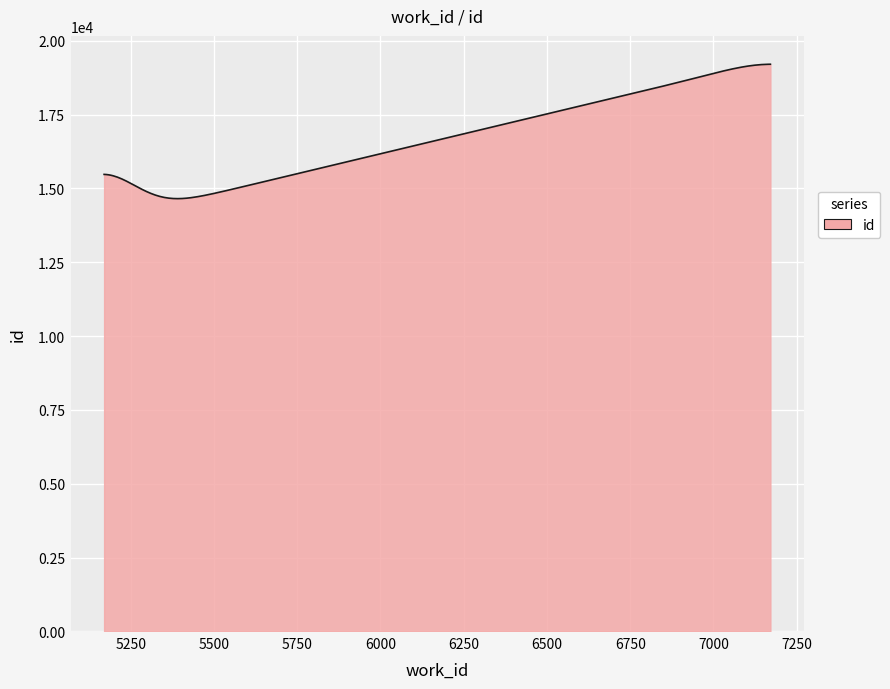

What is the difference between the maximum and minimum values?

4551.7